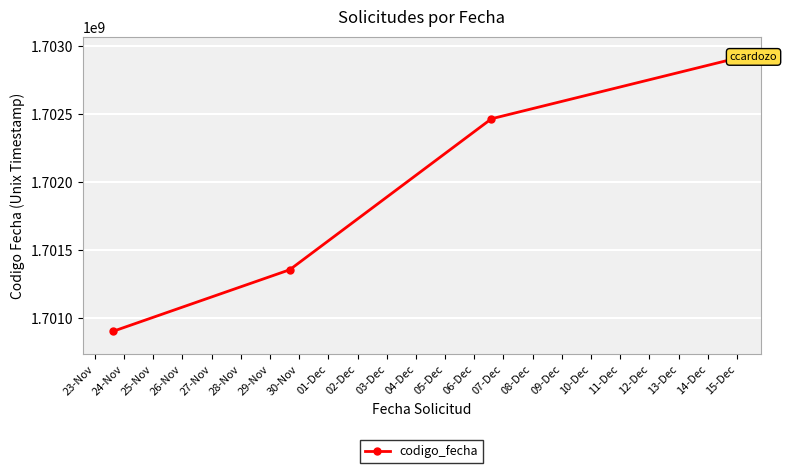

Reading left to right, extract all data points from this chart.

1700906328	1701357716	1702467275	1702899784